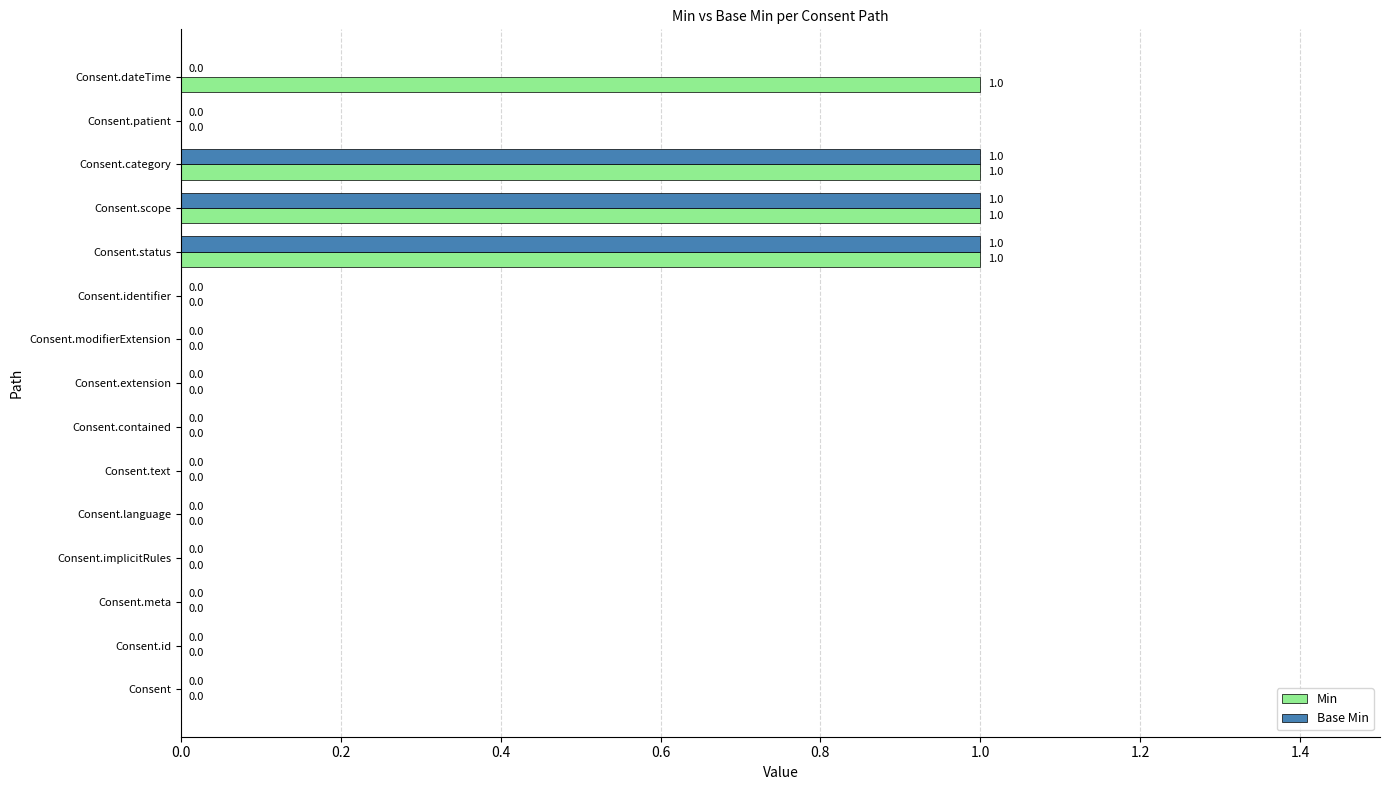

Between Consent.category and Consent.dateTime, which series saw the biggest shift?

Base Min